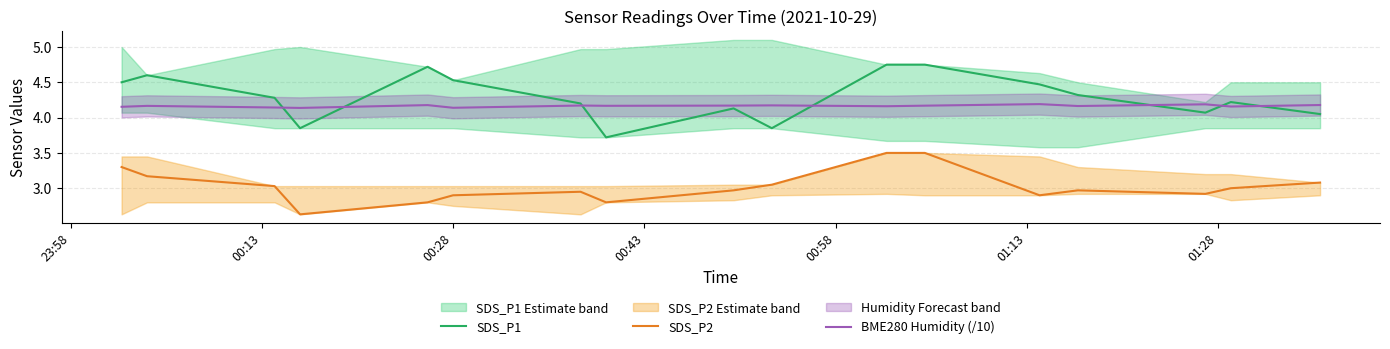

True or false: SDS_P1 and SDS_P2 intersect in this chart.

False